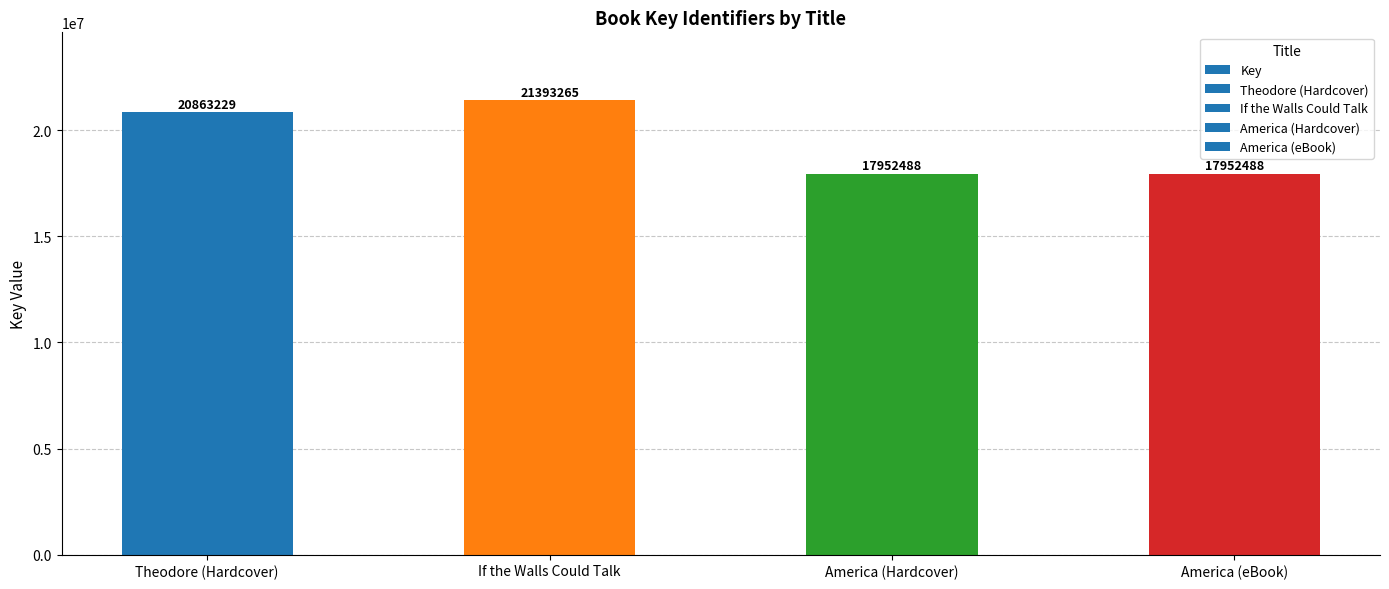

What is the label of the 2nd bar from the right?

America (Hardcover)